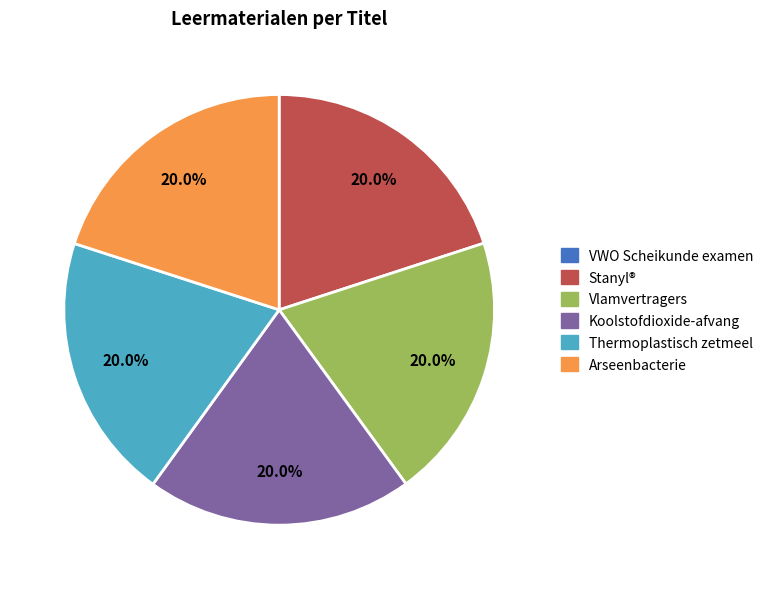

Is there any slice that represents more than half of the pie?

No